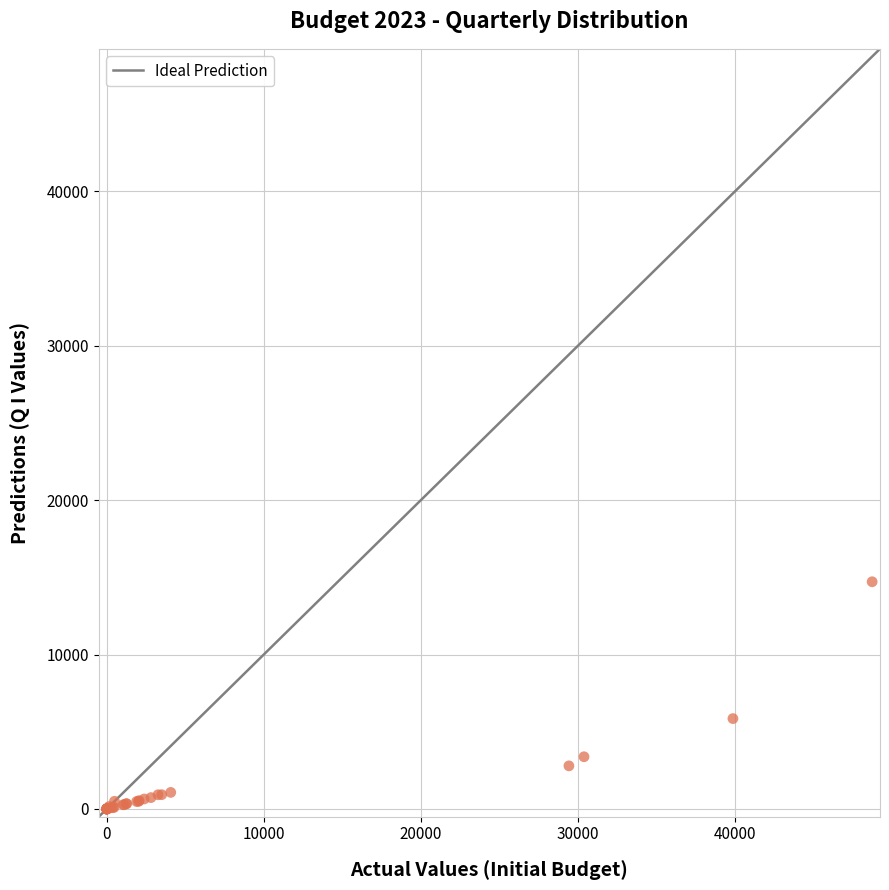

What Y value in the scatter plot is closest to 7356?

5851